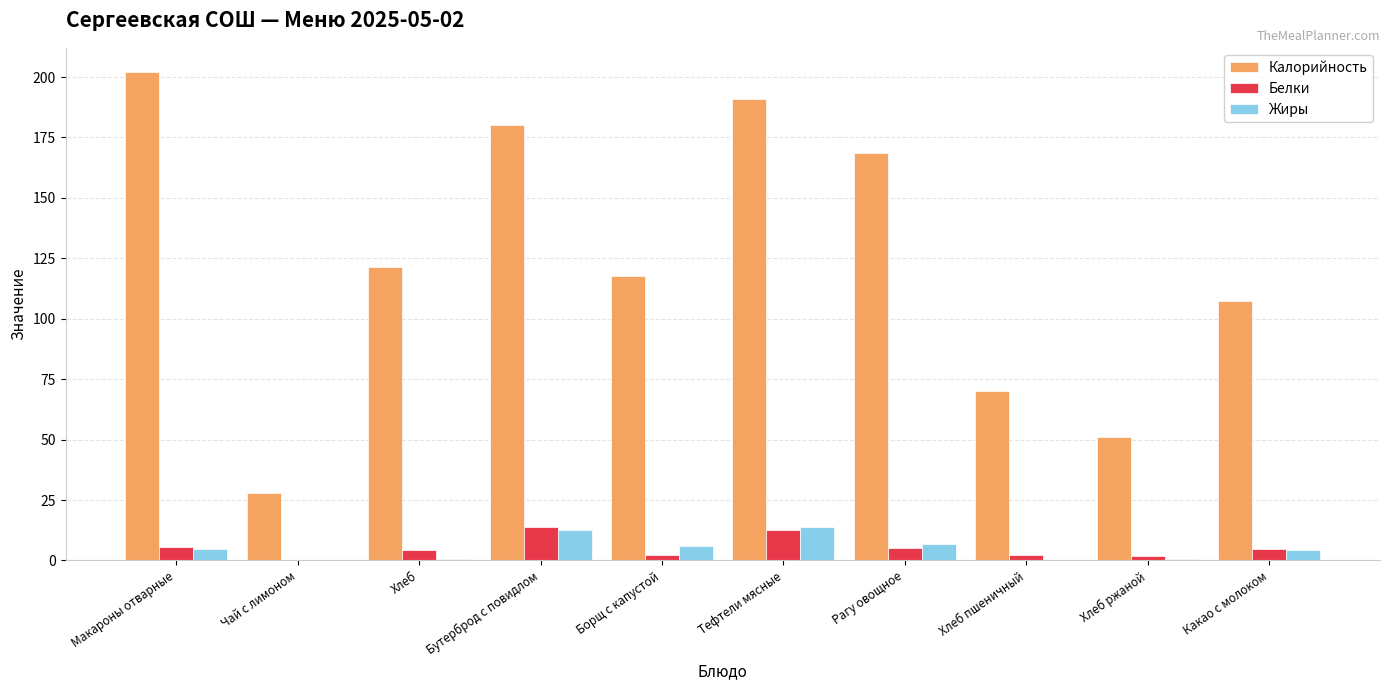

At which category does the chart reach its peak across all series?

Макароны отварные